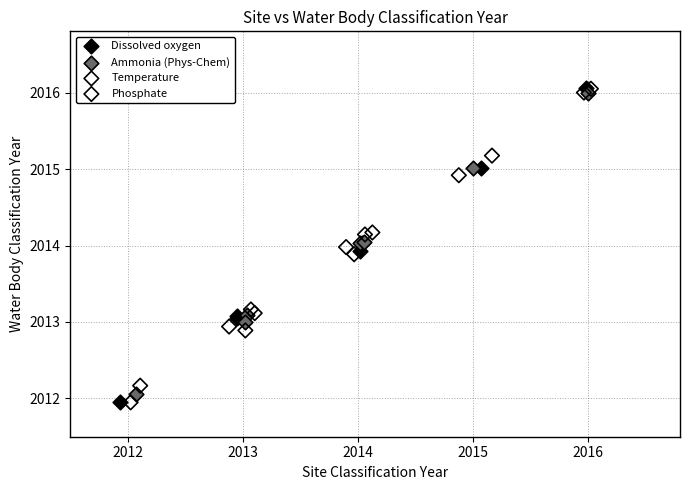

Which series has the largest Y range (max minus min)?

Dissolved oxygen